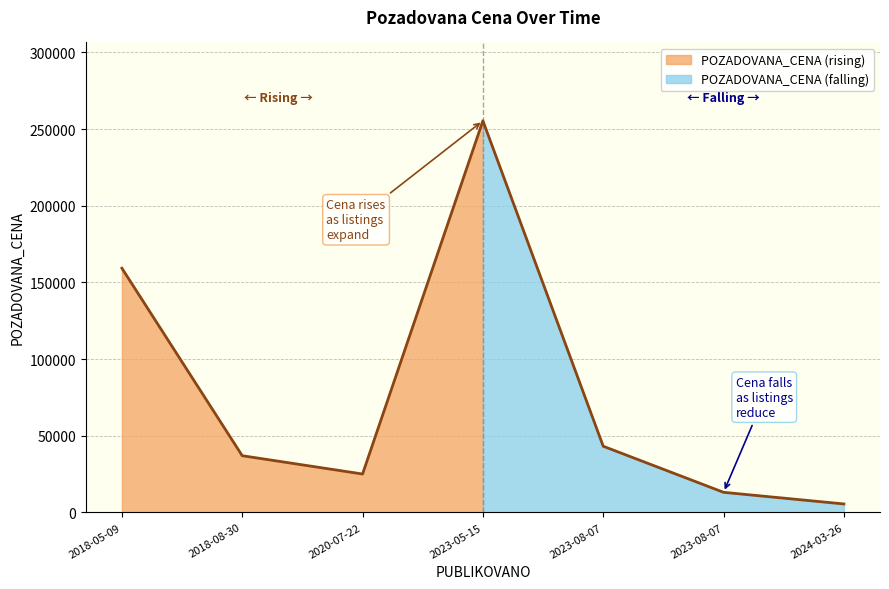

Count the number of data series in this chart.

1